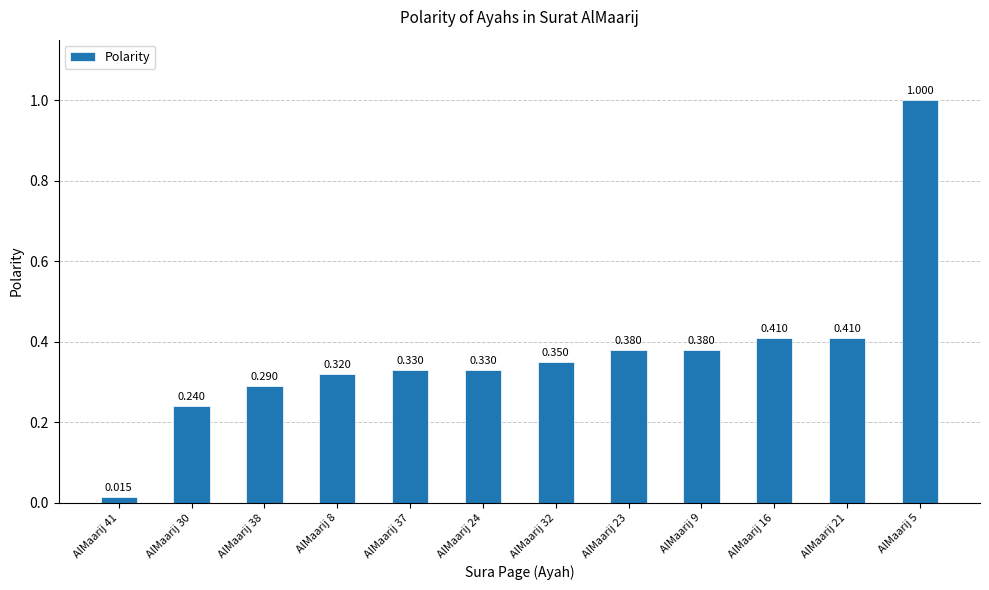

What is the value of the 10th bar from the left?

0.4